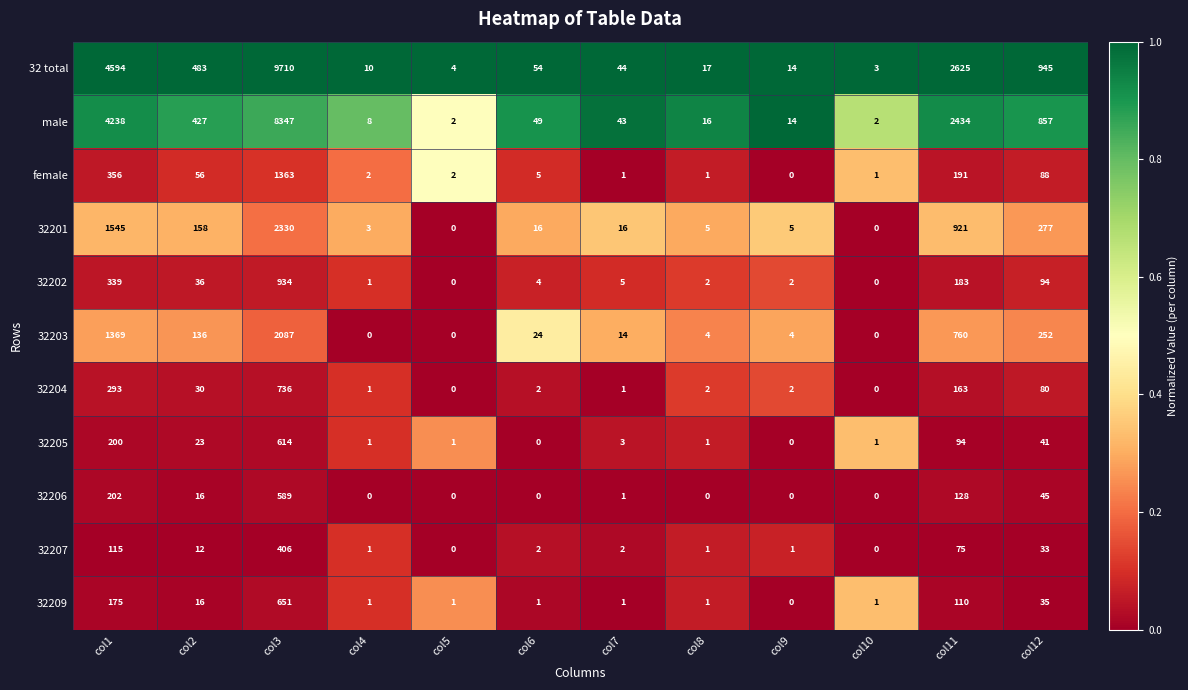

The value of 32203 at col1 is 1369. True or false?

True